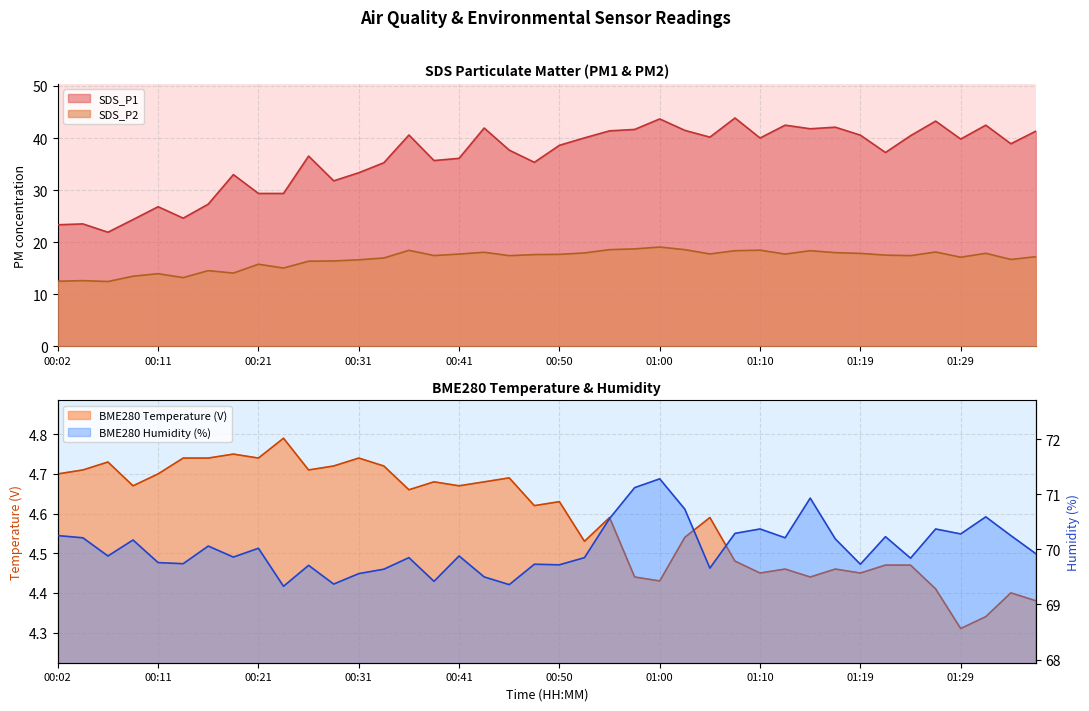

List the labels in order of BME280_temperature value, largest first.

00:23, 00:19, 00:14, 00:16, 00:21, 00:31, 00:06, 00:28, 00:33, 00:04, 00:26, 00:02, 00:11, 00:45, 00:38, 00:43, 00:09, 00:41, 00:36, 00:50, 00:48, 00:55, 01:05, 01:02, 00:53, 01:07, 01:22, 01:24, 01:12, 01:17, 01:10, 01:19, 00:57, 01:14, 01:00, 01:27, 01:34, 01:36, 01:31, 01:29